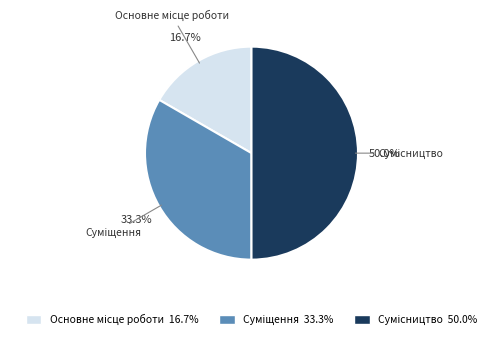

How many segments does this pie chart have?

3